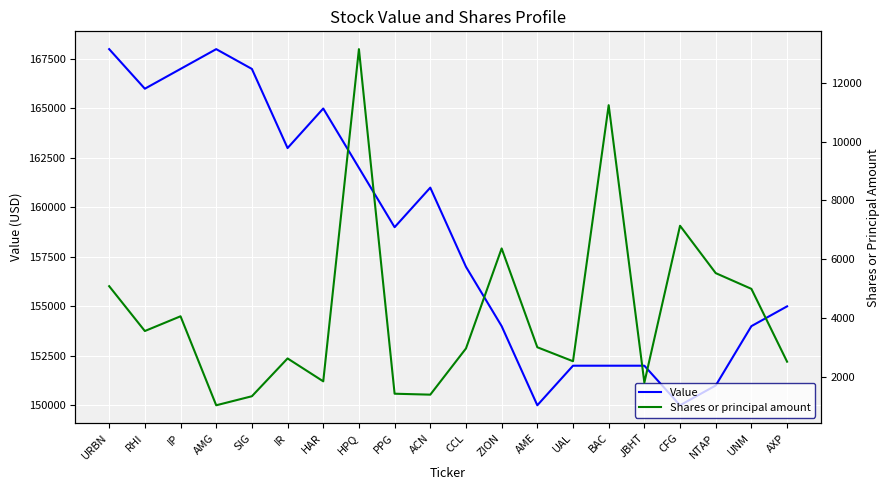

In Shares or principal amount, how many points are higher than both neighbors (excluding endpoints)?

6